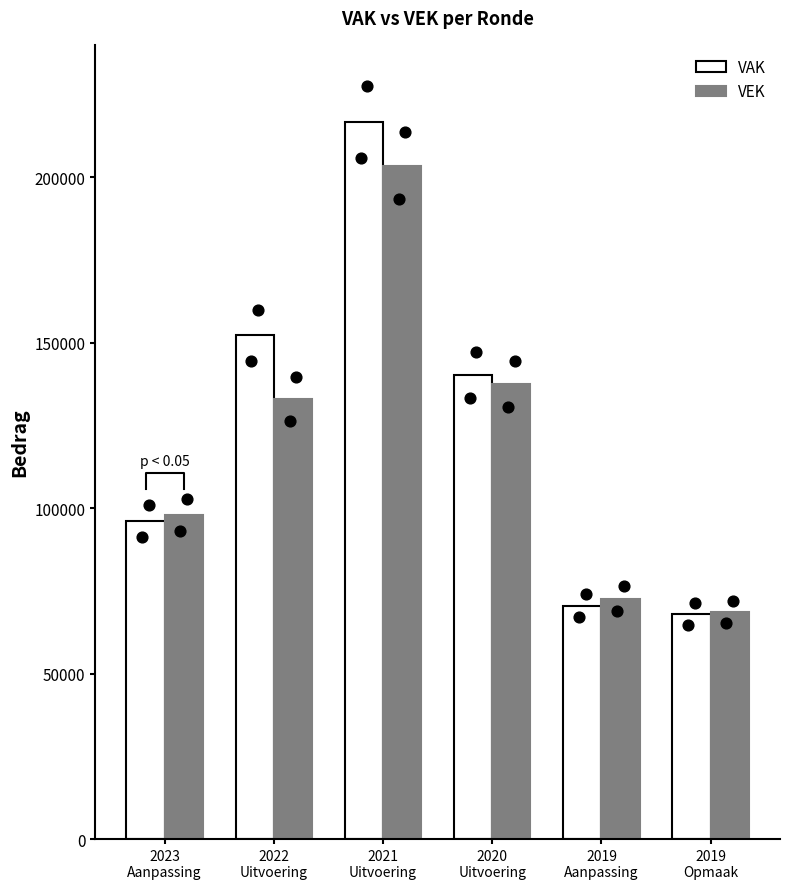

Which series reaches the maximum Y coordinate?

VAK